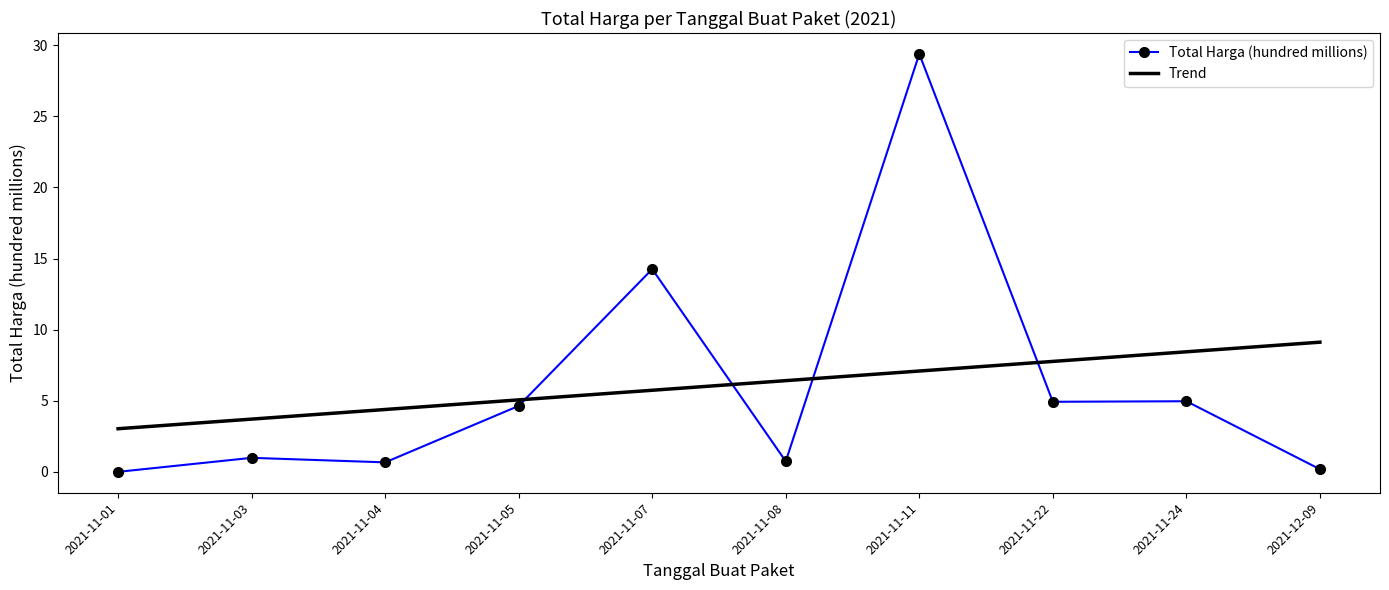

At which label does Trend first exceed 6?

2021-11-08